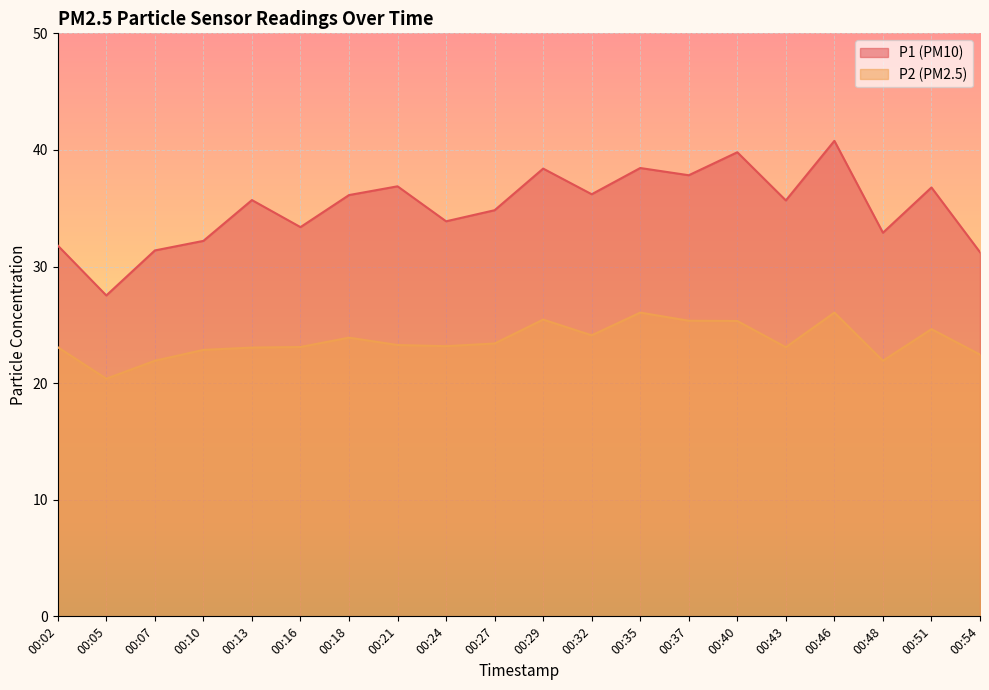

What is the value of the P1 point at the 6th from the left?

33.4